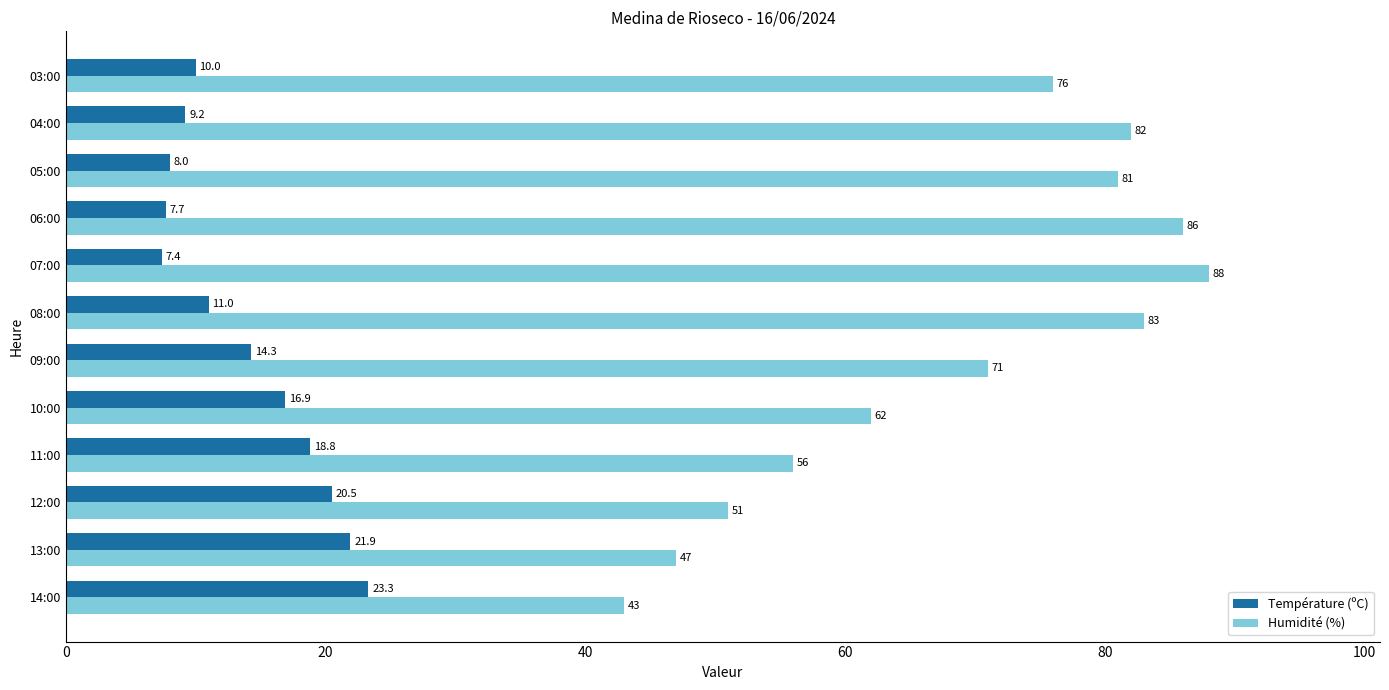

List the series in order of their overall mean, highest first.

Humidité (%), Température (ºC)